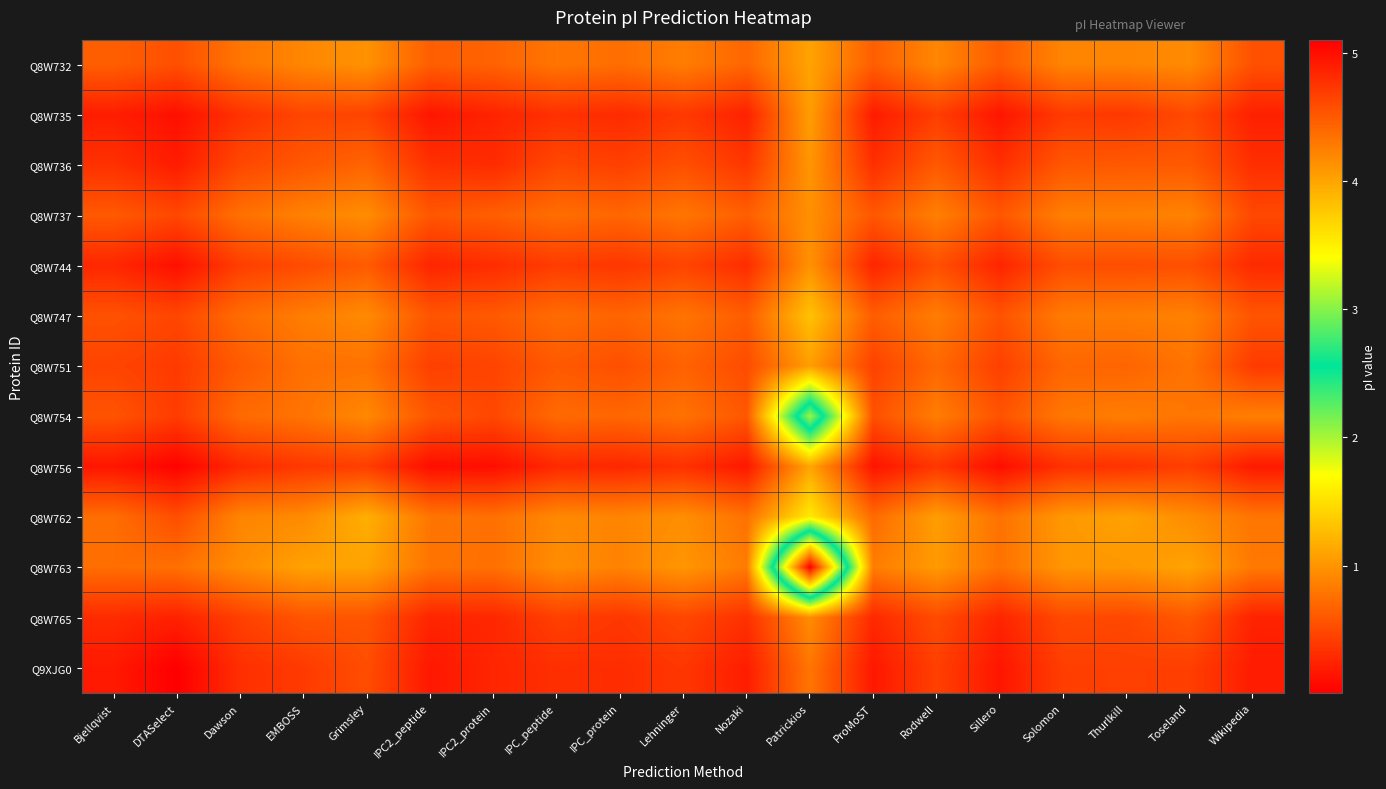

Rank the series by their maximum value, from highest to lowest.

Q9XJG0, Q8W756, Q8W735, Q8W744, Q8W736, Q8W765, Q8W751, Q8W754, Q8W747, Q8W737, Q8W762, Q8W732, Q8W763